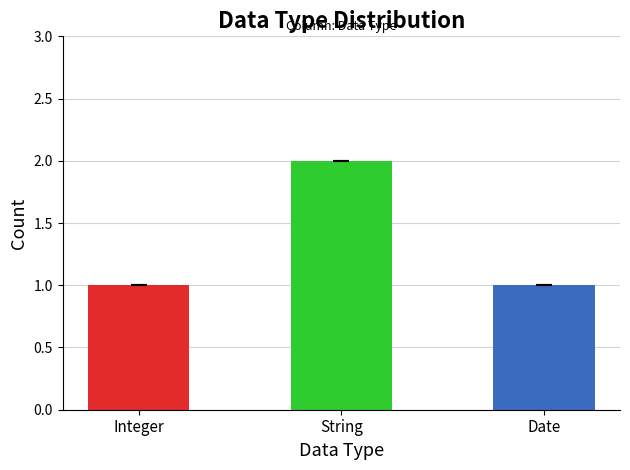

True or false: the data shows 0 at Integer.

False